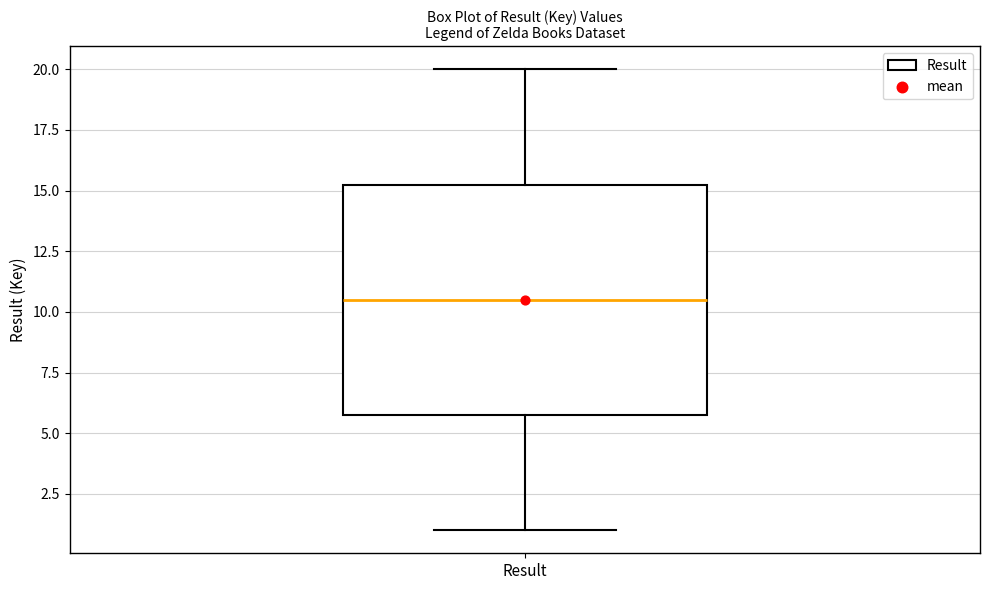

Read this box plot against the y-axis: the position of the median line, the range covered by the box, and the ends of both whiskers. The values are not printed on the chart, so give them approximately, as read against the axis.

median 10.5, box 6.0 to 15.5, whiskers 1.0 to 20.0